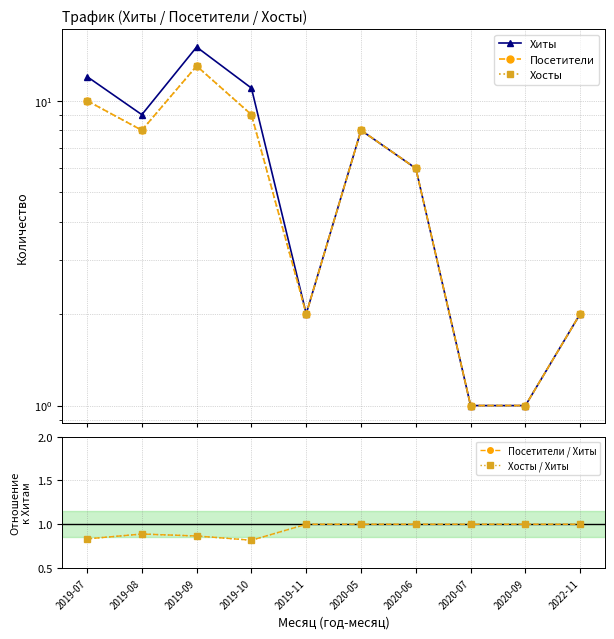

What is the sum of all Хиты values?

67.0